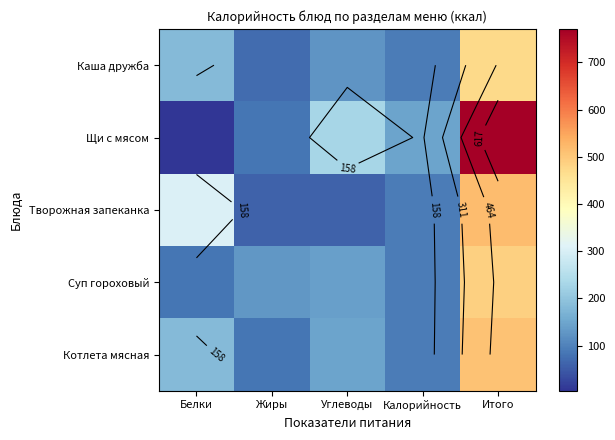

What is the difference between the maximum and minimum values in the Творожная запеканка series?

458.0